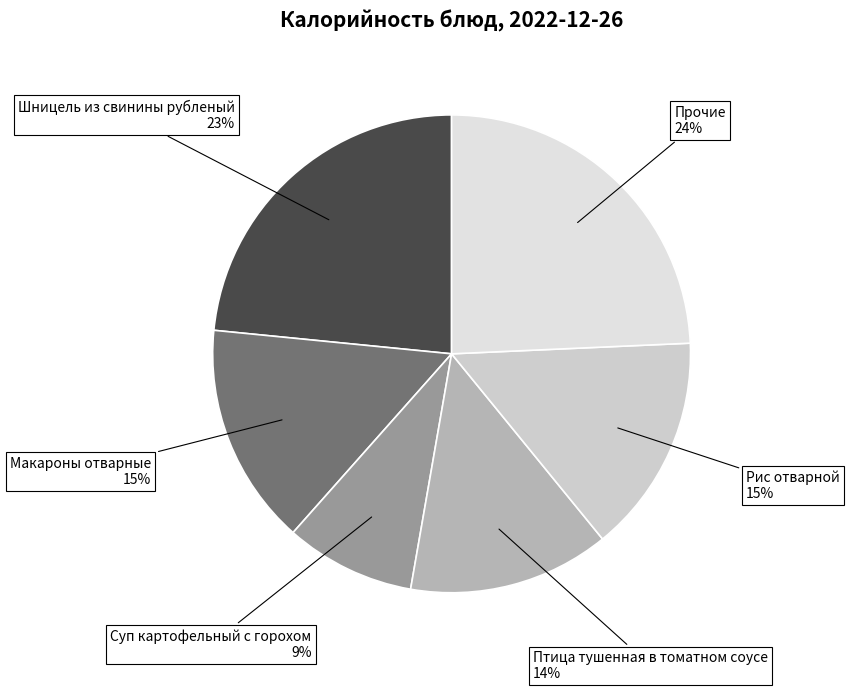

Do Суп картофельный с горохом and Макароны отварные together represent more than half of the pie?

No